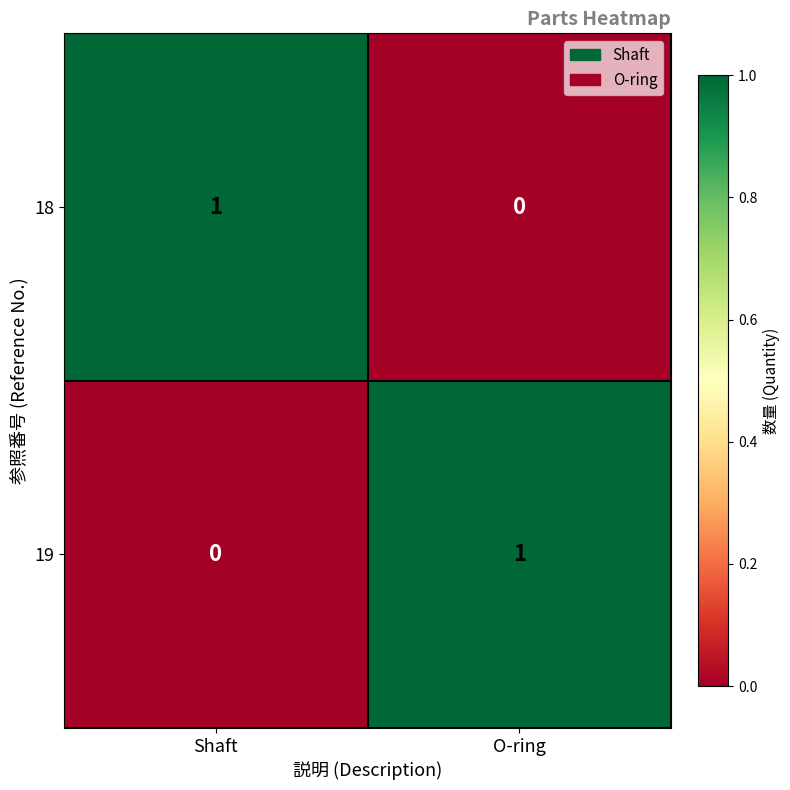

Rank the categories by 18 value from highest to lowest.

Shaft, O-ring